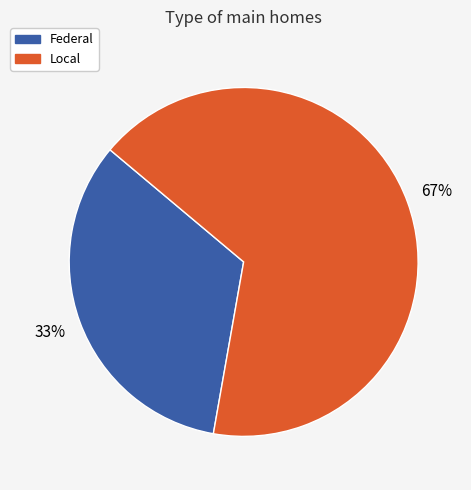

Is it true that Local is 77% of the pie?

False